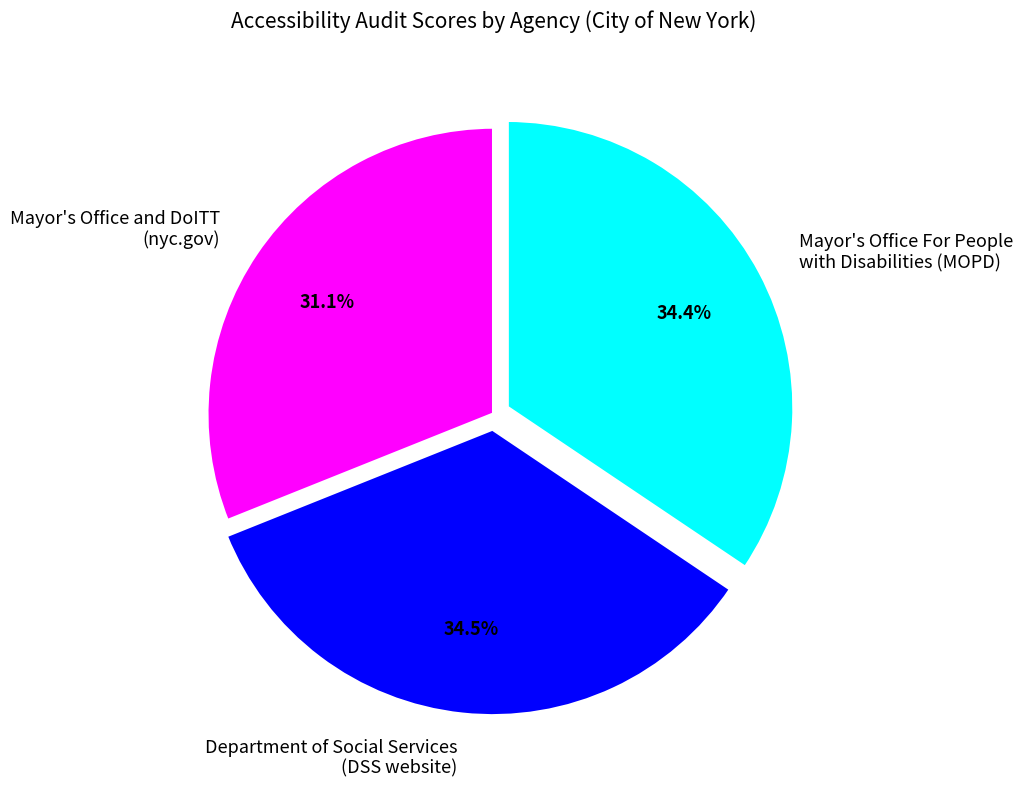

Does any single category account for the majority?

No